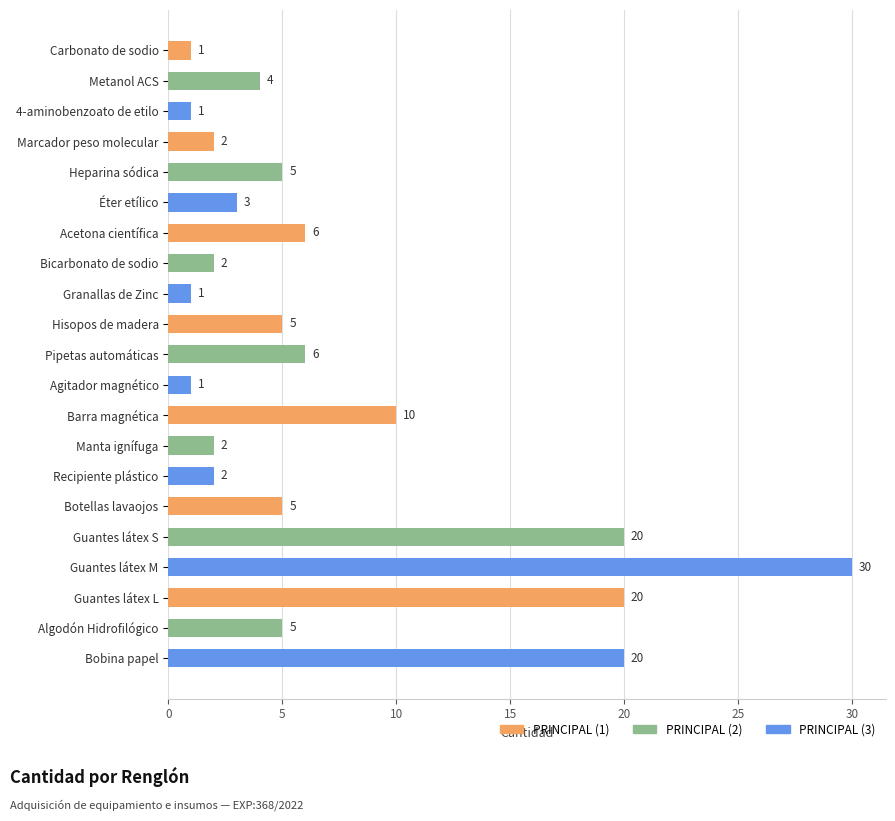

Count the number of categories in the chart.

21